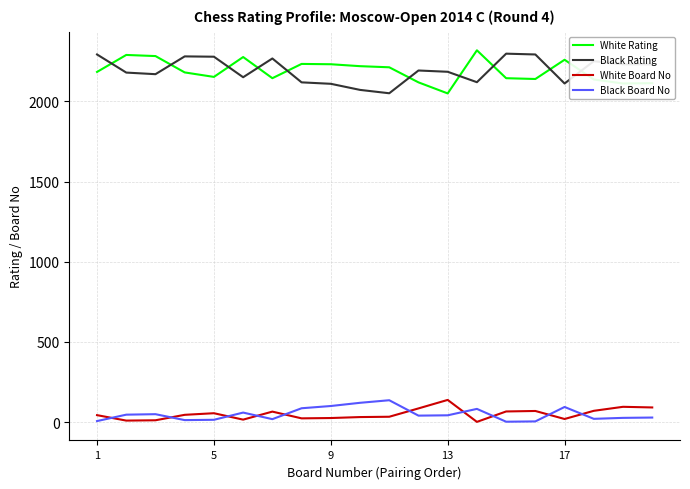

What is the difference between the maximum and minimum values in the White Rating series?

269